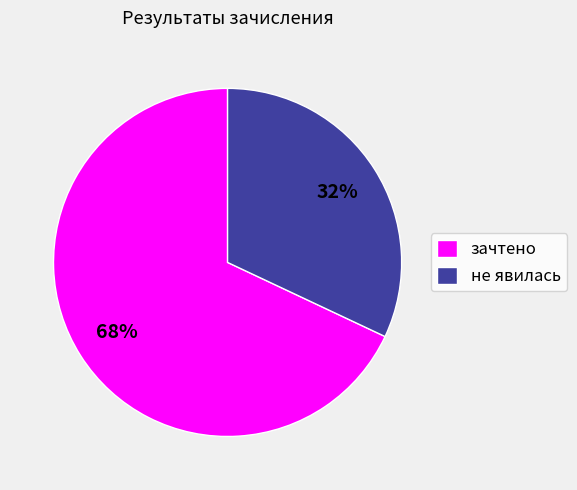

What percentage is the зачтено slice, to the nearest percent?

68%